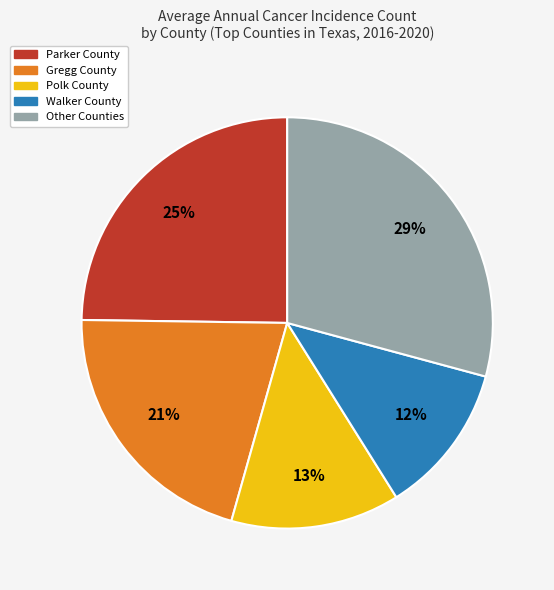

Does any single category account for the majority?

No